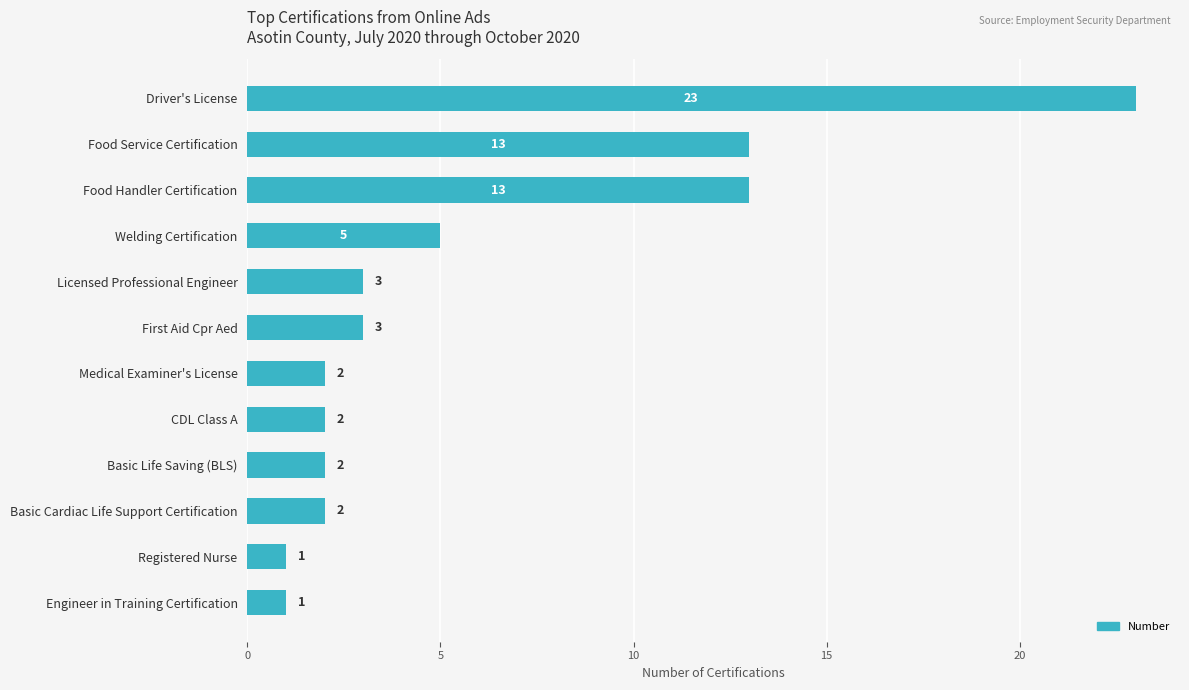

How many series are shown in this chart?

1